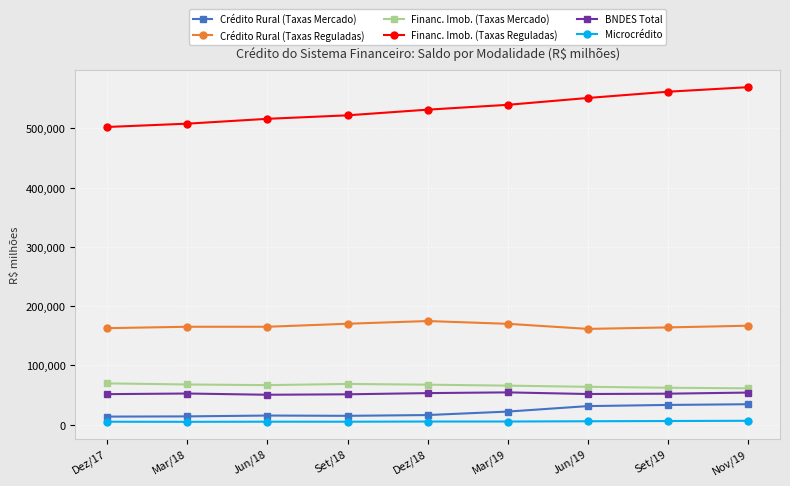

The value of Crédito Rural (Taxas Reguladas) at Set/19 is 164014. True or false?

True